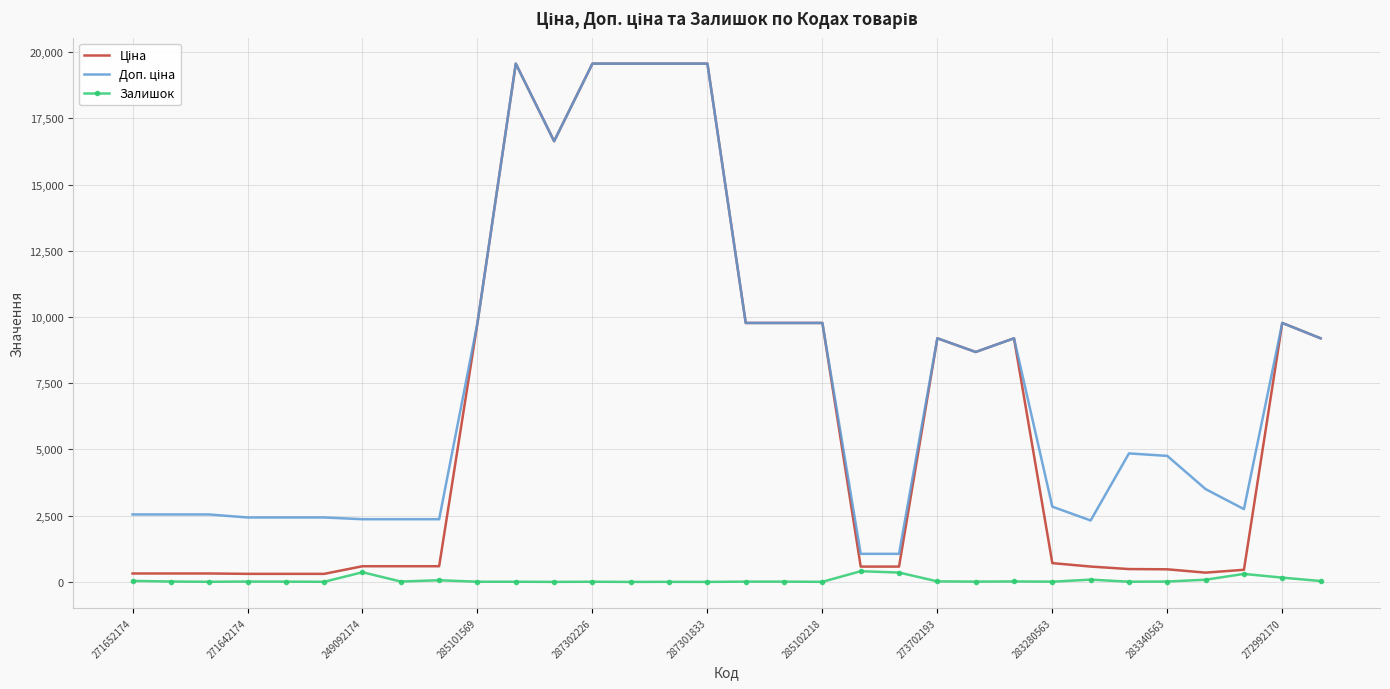

What is the highest value of the Залишок series?

404.0